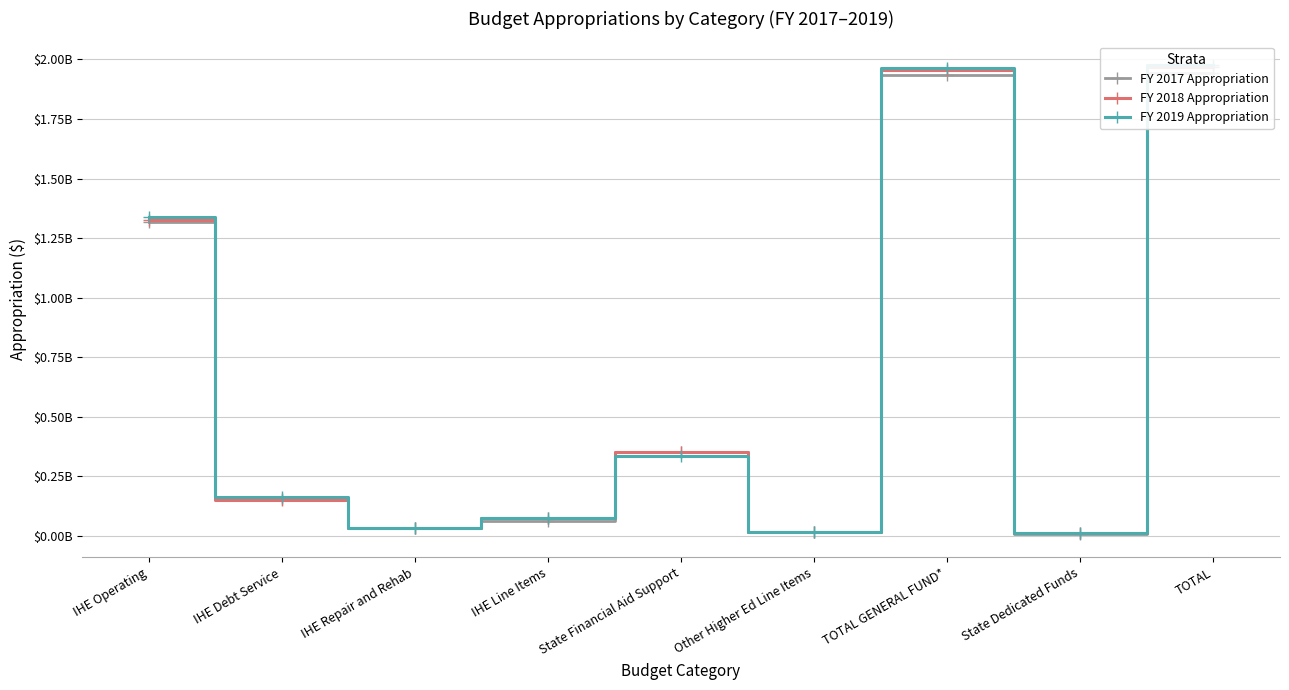

In FY 2017 Appropriation, how many points are lower than both neighbors (excluding endpoints)?

3